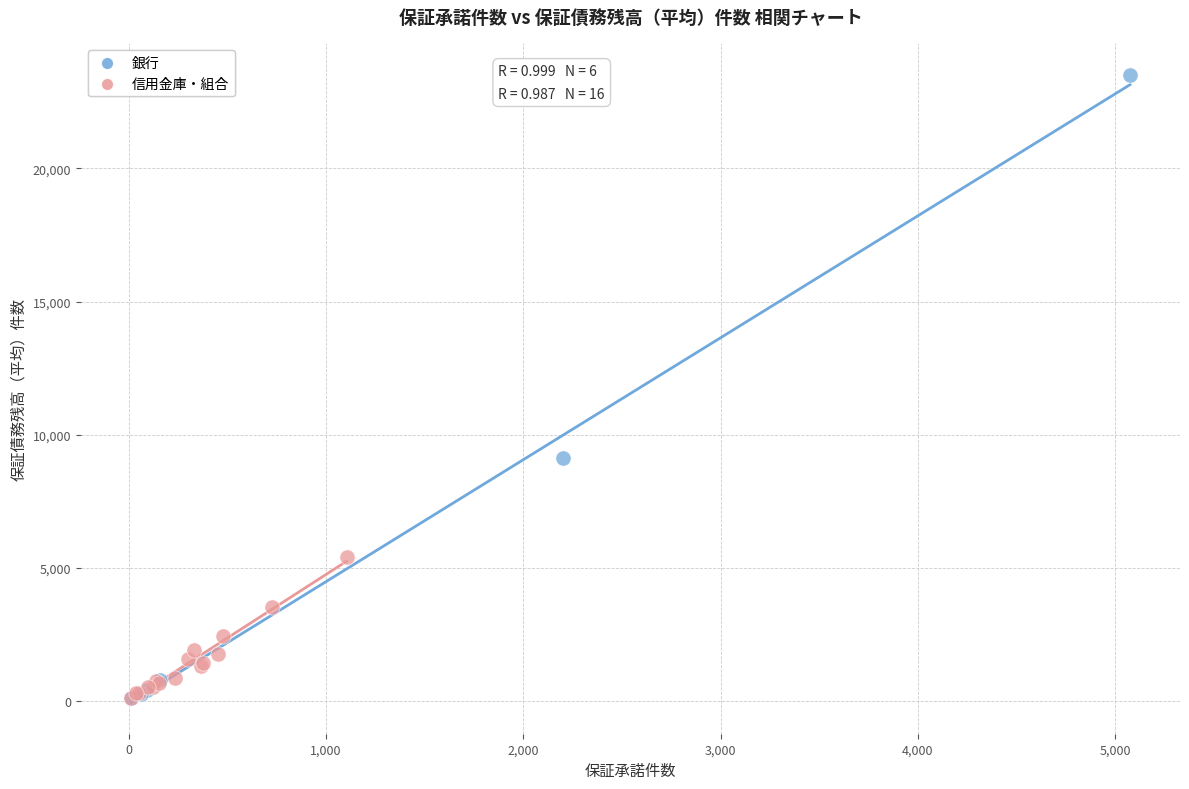

Which series contains the highest Y value?

銀行